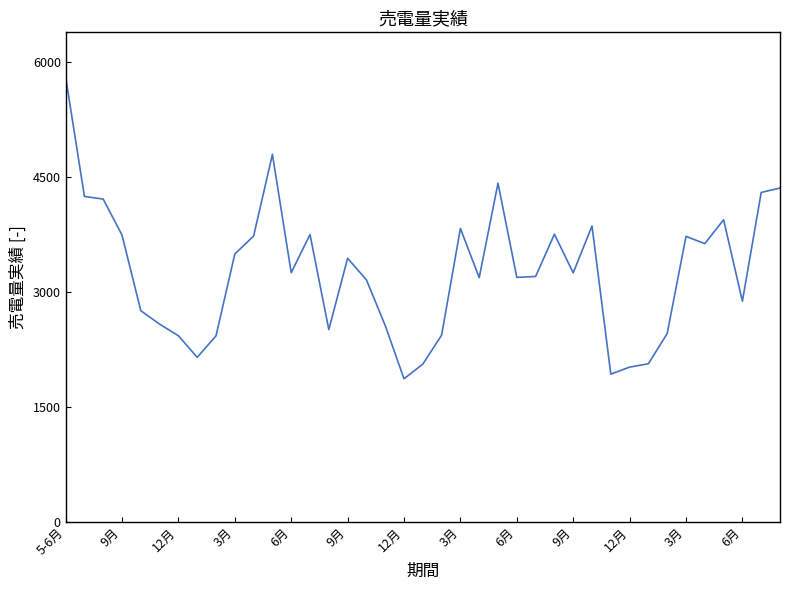

What is the difference between the second highest and second lowest values?

2867